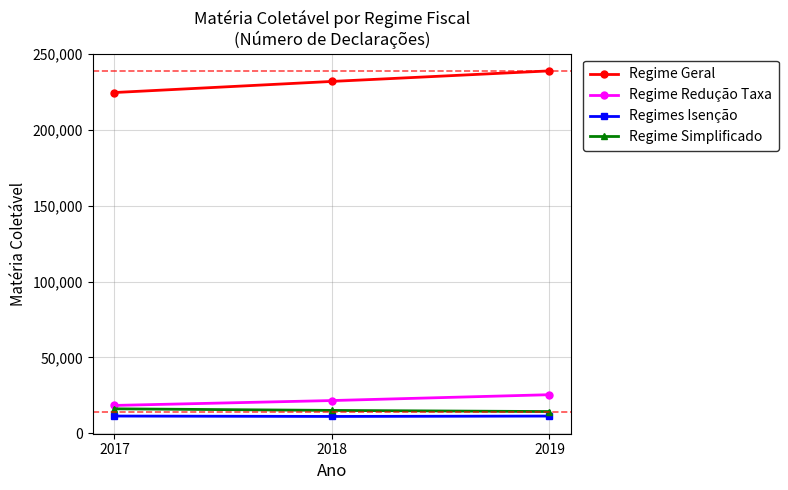

Rank the series at 2017 from lowest to highest value.

Regimes Isenção, Regime Simplificado, Regime Redução Taxa, Regime Geral